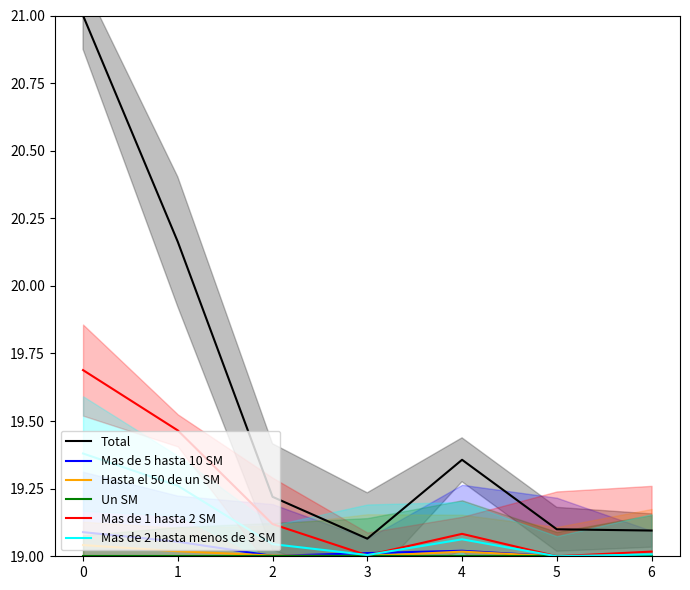

True or false: Mas de 5 hasta 10 SM has more than 0 points higher than both neighbors.

True